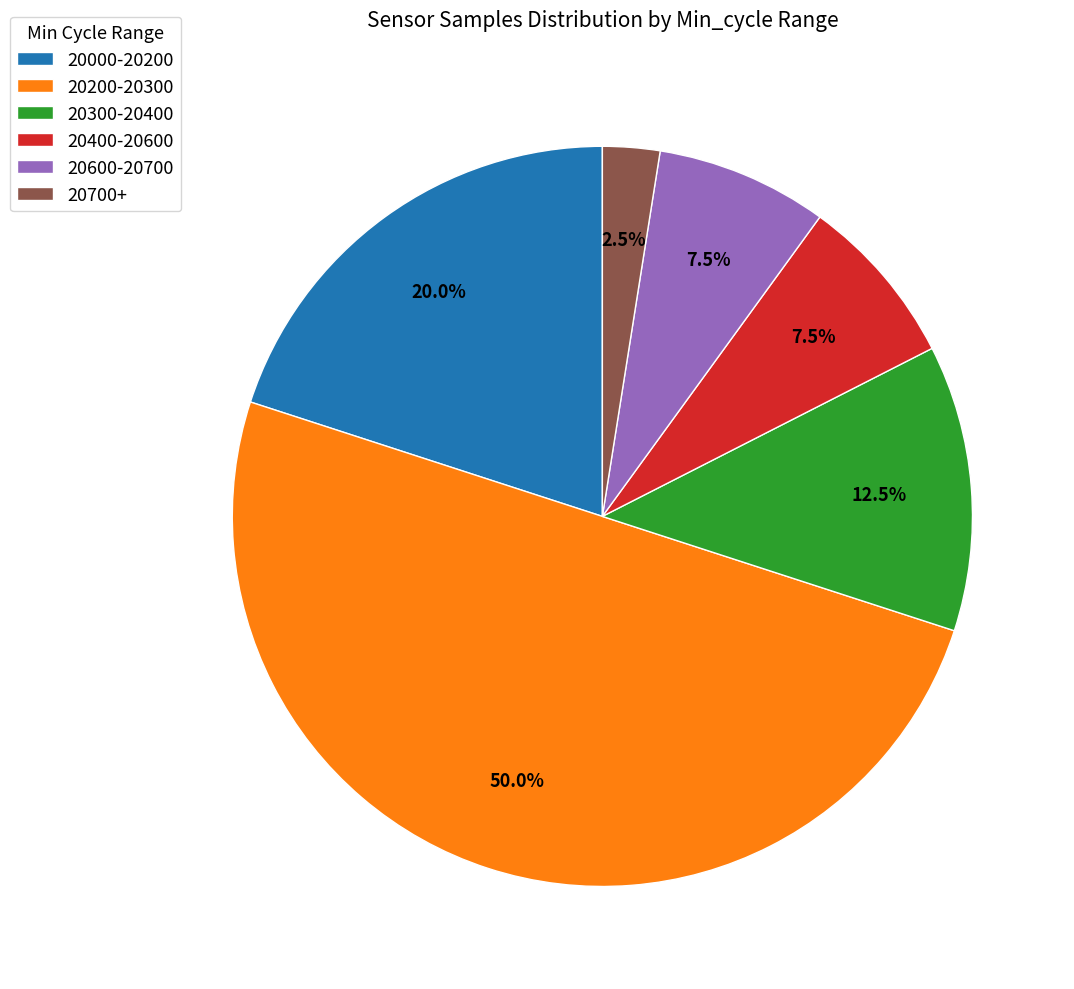

Approximately how many times larger is the value at 20300-20400 compared to 20700+?

5.0